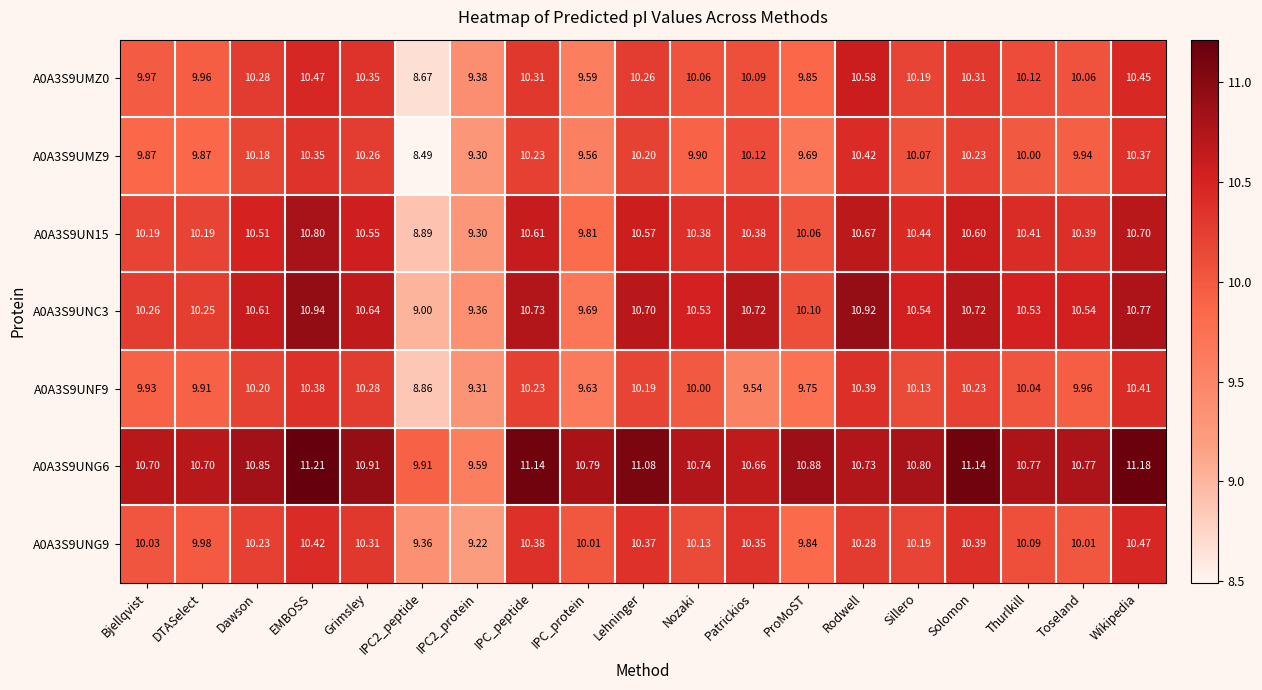

Is the value of A0A3S9UMZ9 at Wikipedia greater than the value of A0A3S9UNG9 at Rodwell?

Yes